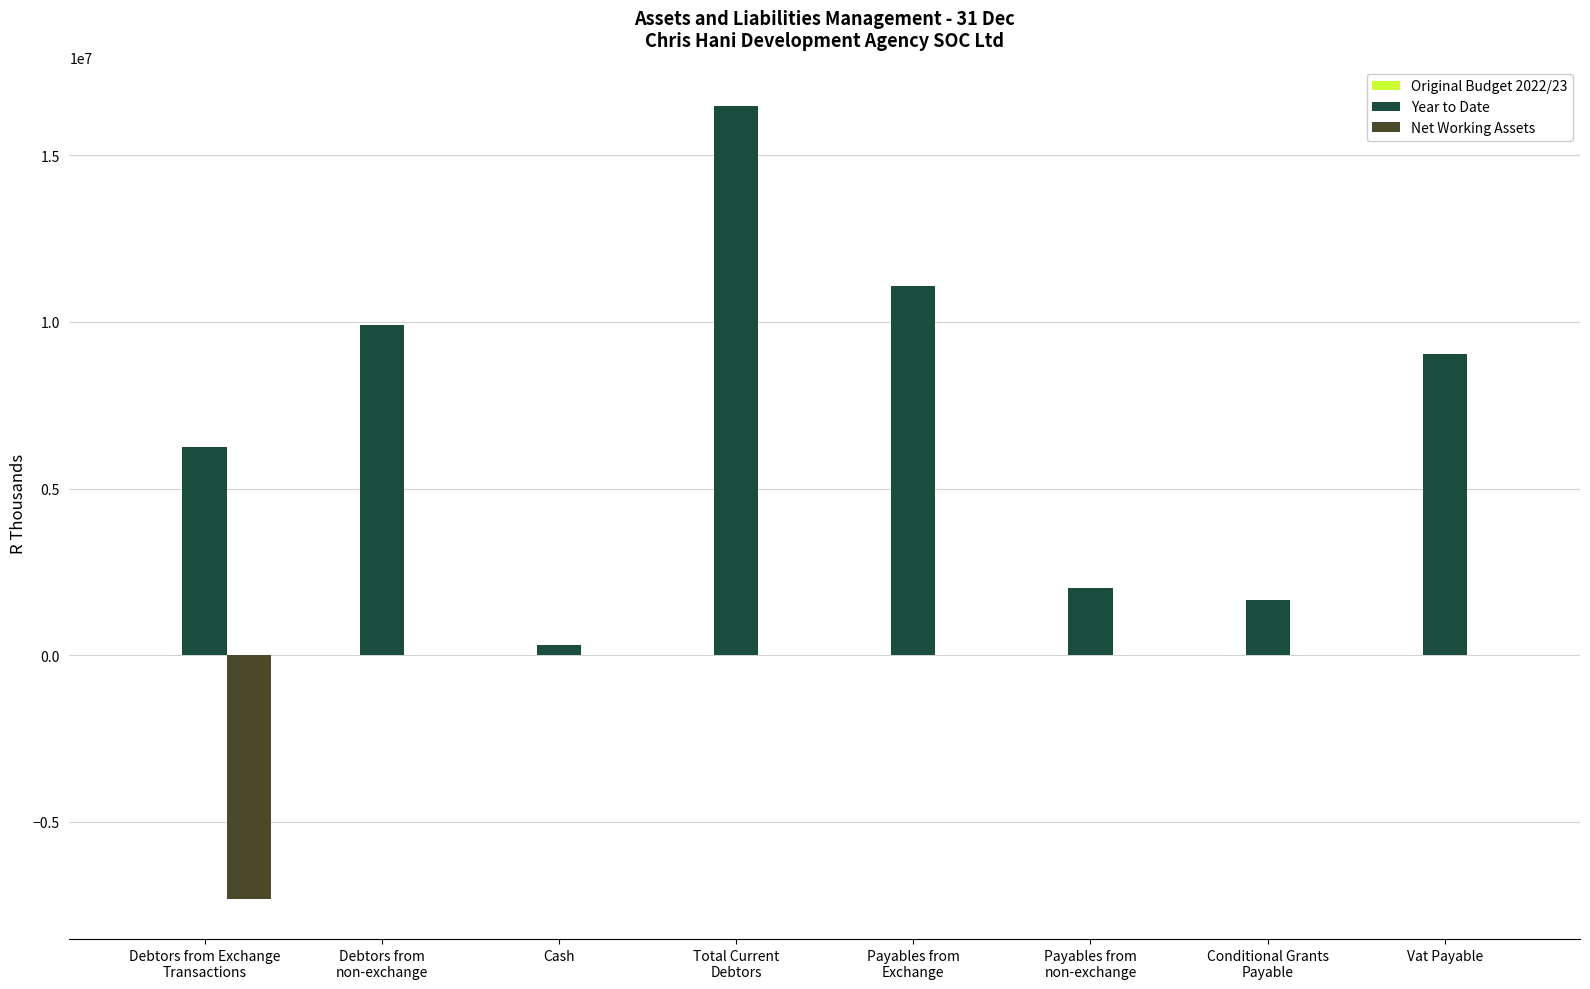

Which series has the largest total across all categories?

Year to Date